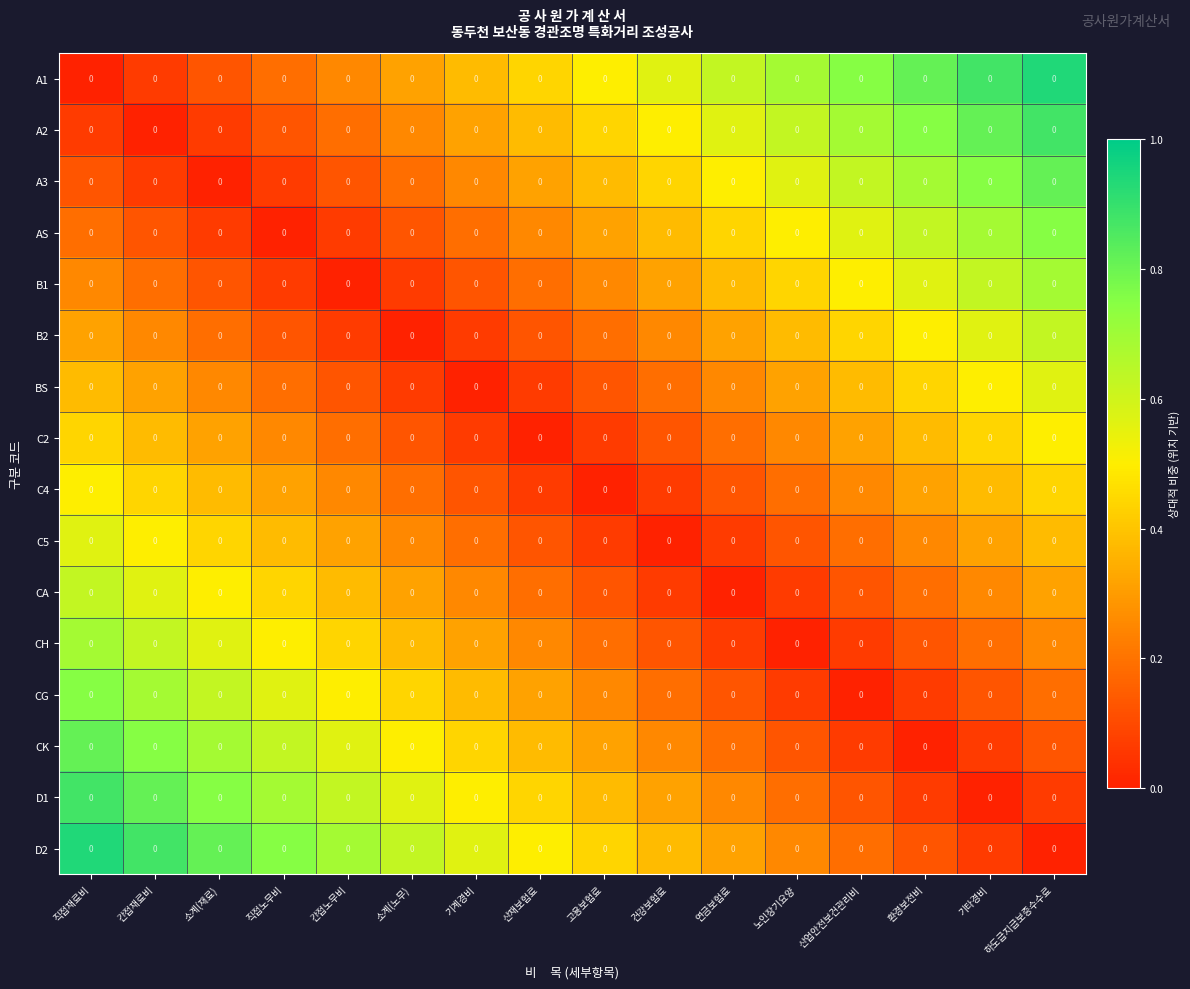

The C2 series shows 0.7 at 하도급지급보증수수료. True or false?

False